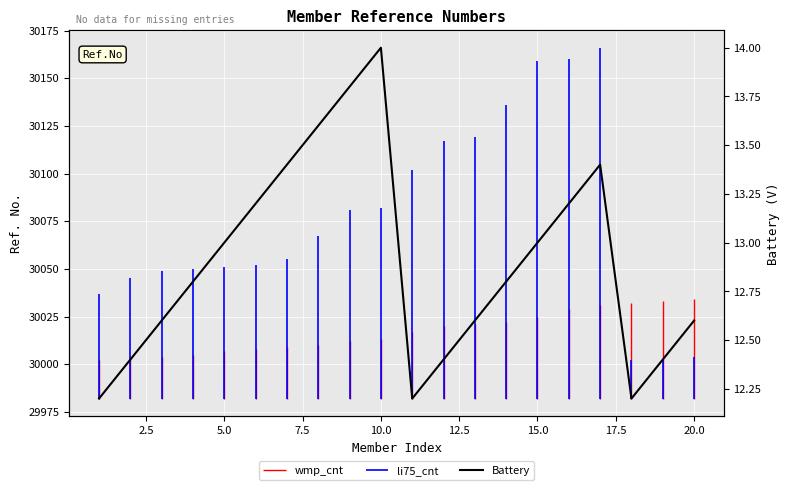

Reading left to right, list all the values displayed in this chart.

12.2	12.4	12.6	12.8	13.0	13.2	13.4	13.6	13.8	14.0	12.2	12.4	12.6	12.8	13.0	13.2	13.4	12.2	12.4	12.6